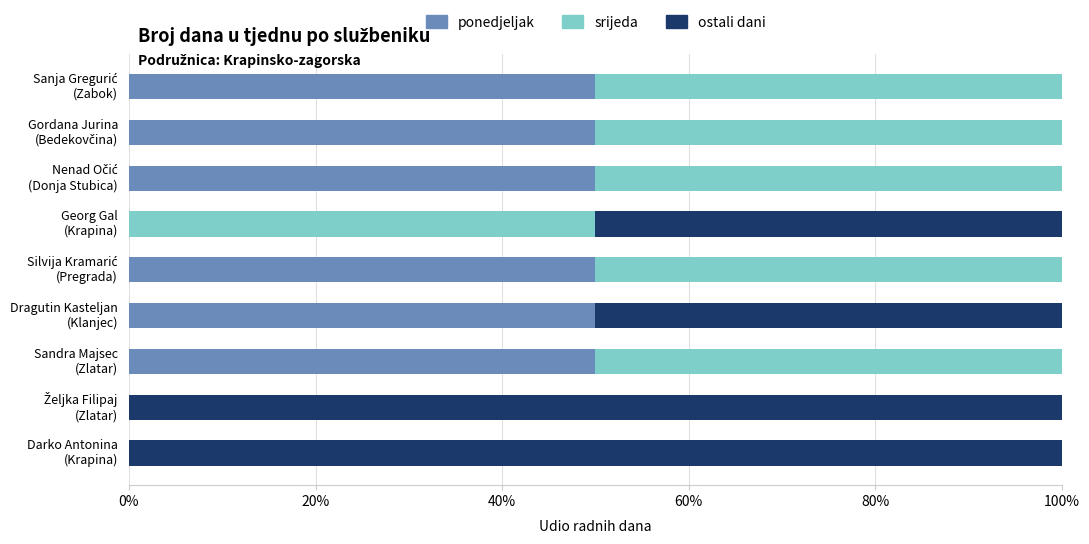

Rank the series by their maximum value, from highest to lowest.

ostali dani, ponedjeljak, srijeda